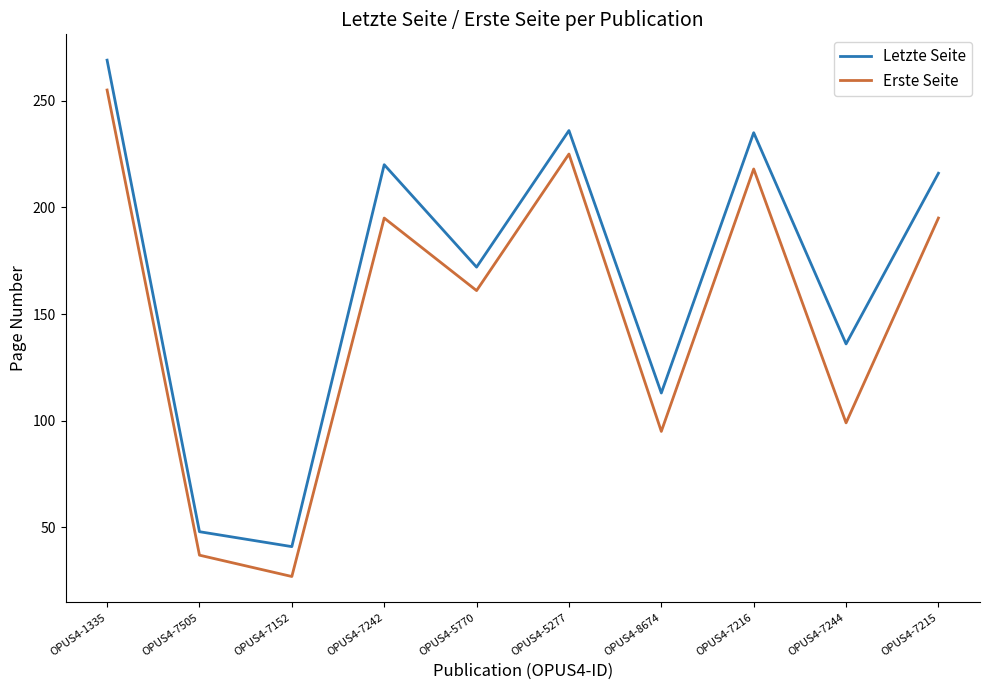

Where is the first local minimum for Letzte Seite?

OPUS4-7152